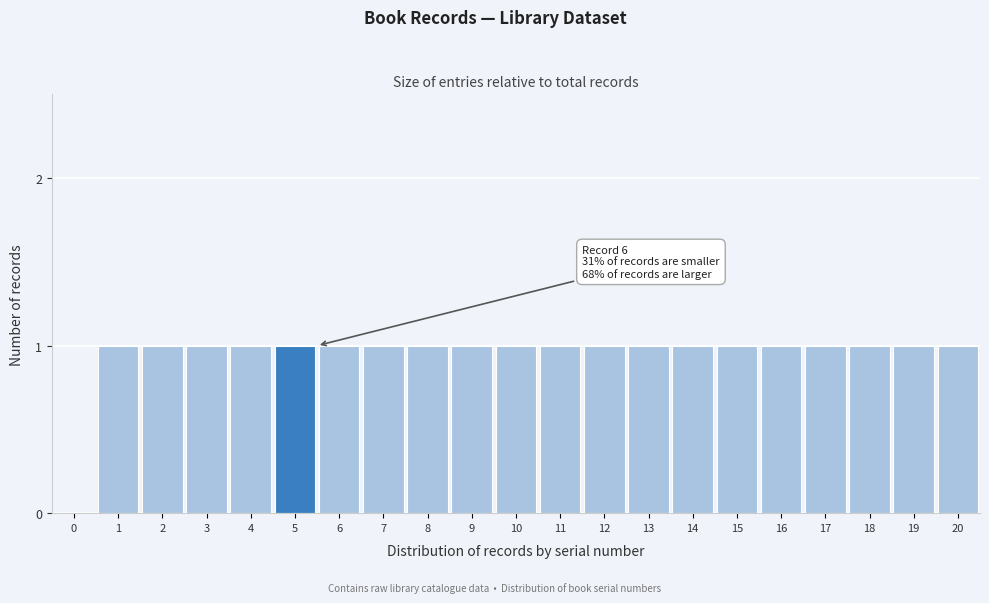

Reading right to left, list all the values displayed in this chart.

20=1	19=1	18=1	17=1	16=1	15=1	14=1	13=1	12=1	11=1	10=1	9=1	8=1	7=1	6=1	5=1	4=1	3=1	2=1	1=1	0=0